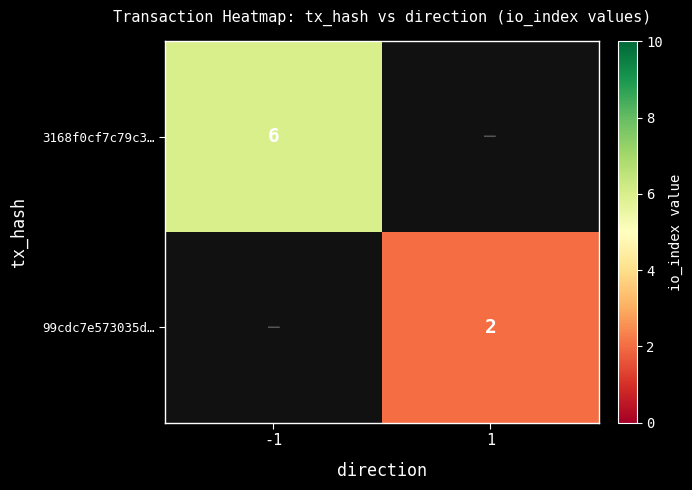

What is the minimum value shown in the chart?

2.0